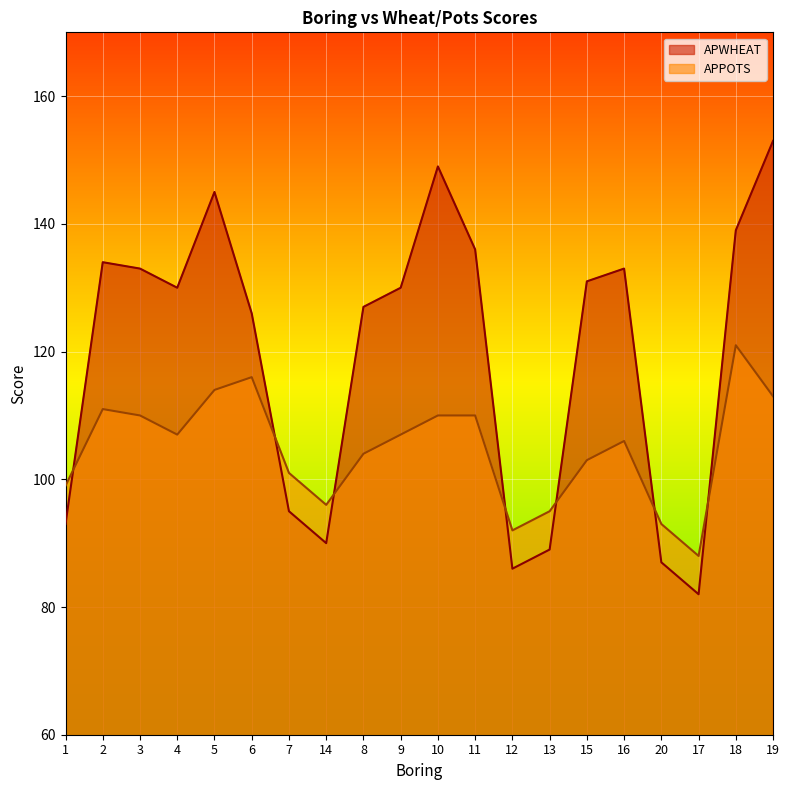

Between which two adjacent categories do APPOTS and APWHEAT first intersect?

1 and 2